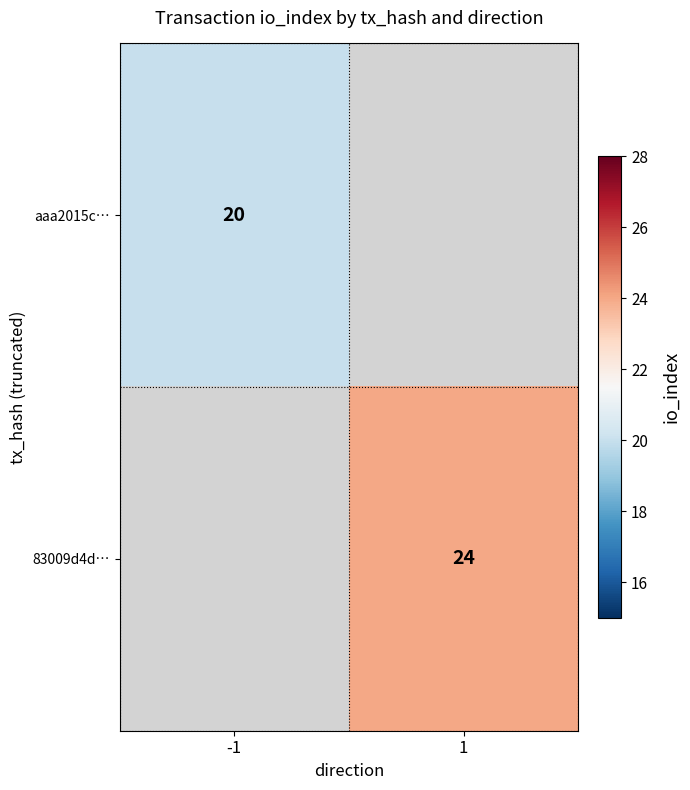

True or false: 83009d4d… has a value of 24 at 1.

True